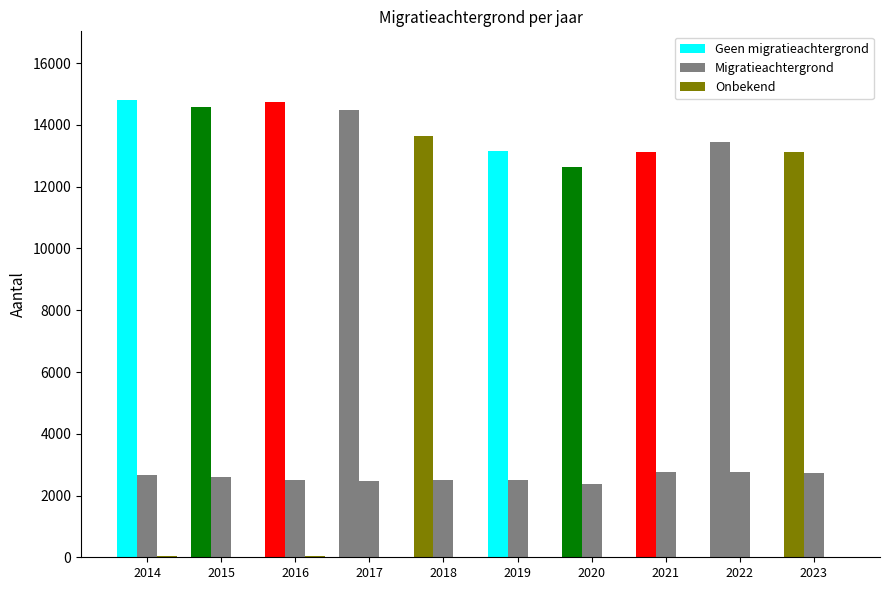

How many distinct data groups are displayed?

3